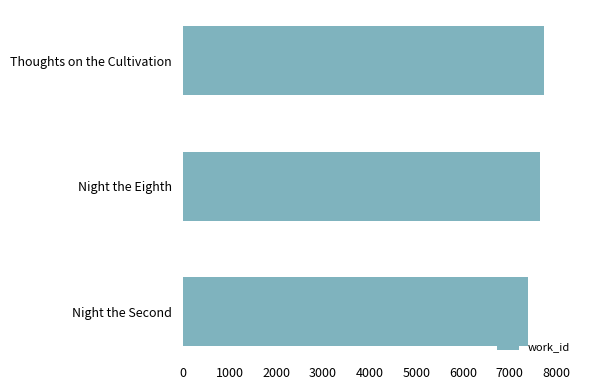

Is it true that the value at Thoughts on the Cultivation is 12033?

False